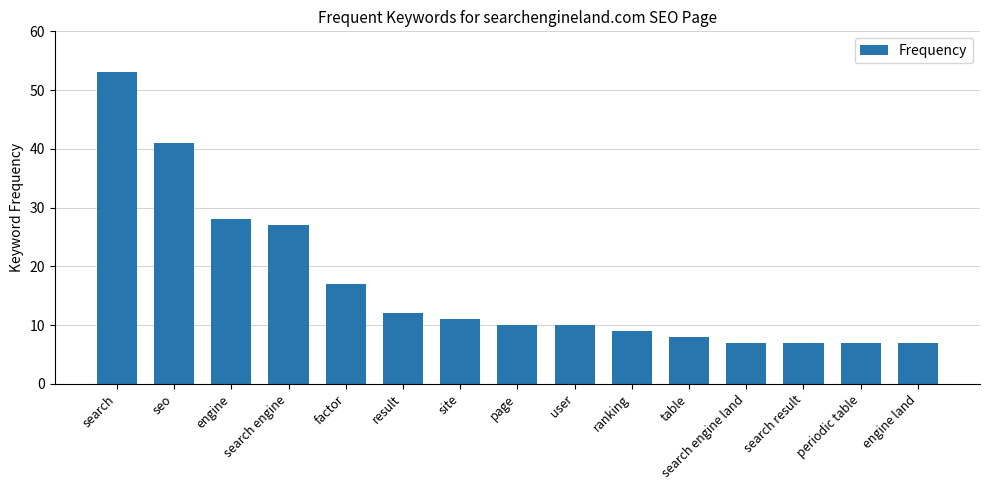

What is the change in value from search to seo?

-12